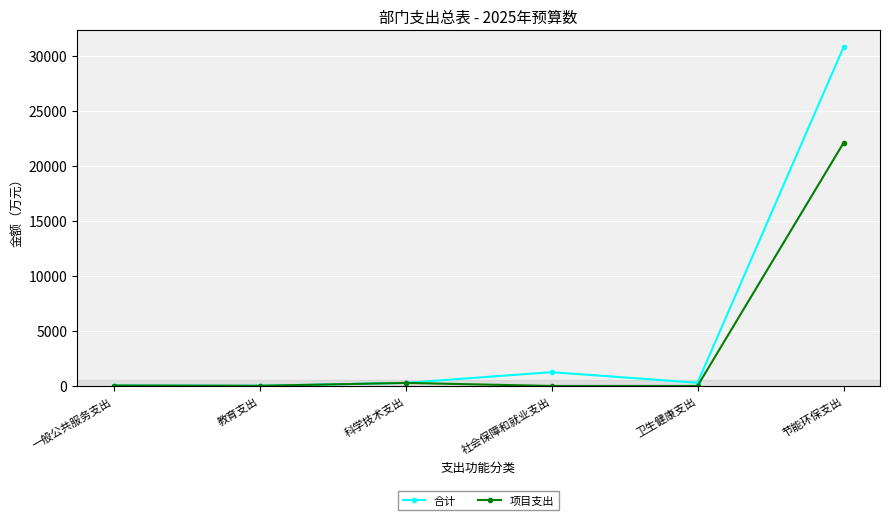

What is the sum of all 合计 values?

32651.5